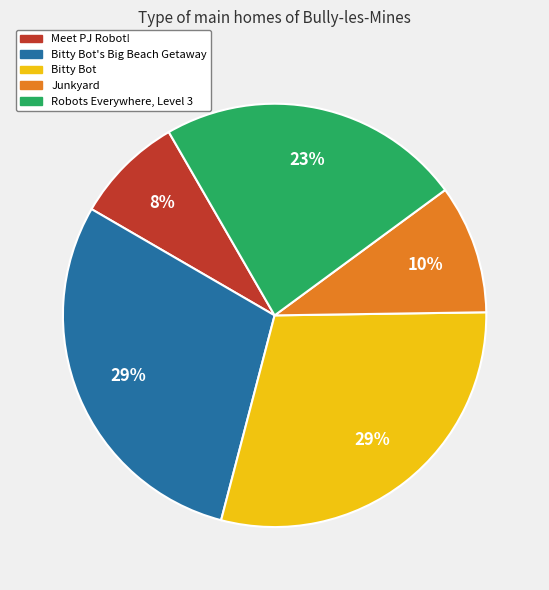

To the nearest percent, what is the difference between the largest and smallest slice percentages?

21%